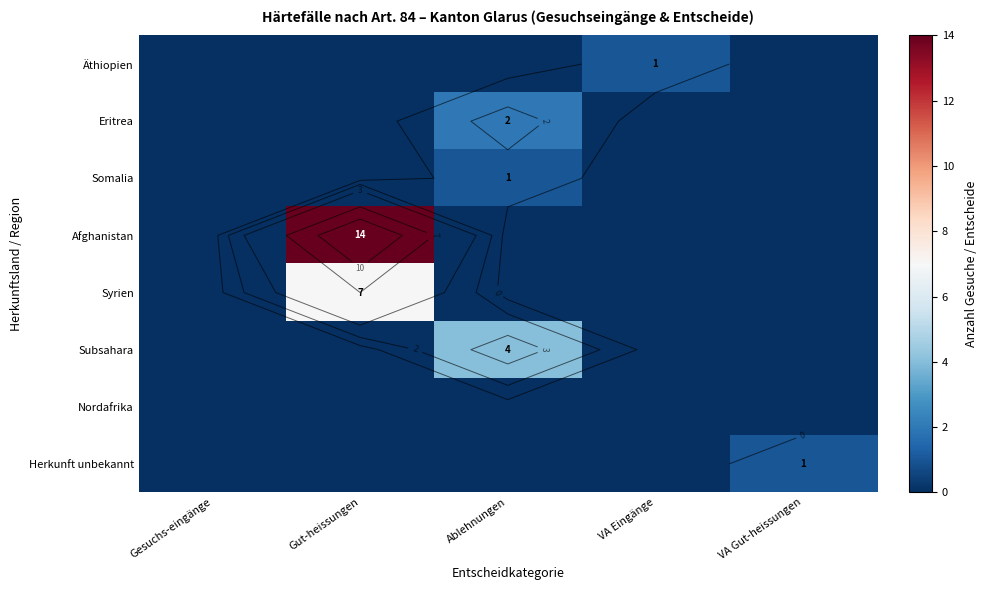

Count the Somalia values in the range 0 to 1.

5